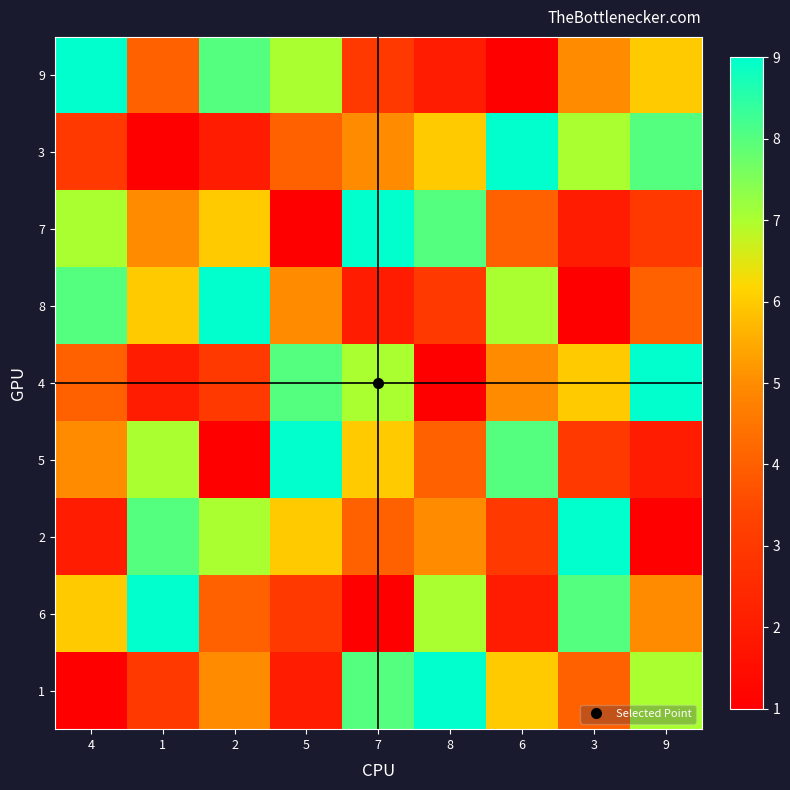

What is the difference between the highest and lowest values at 7?

8